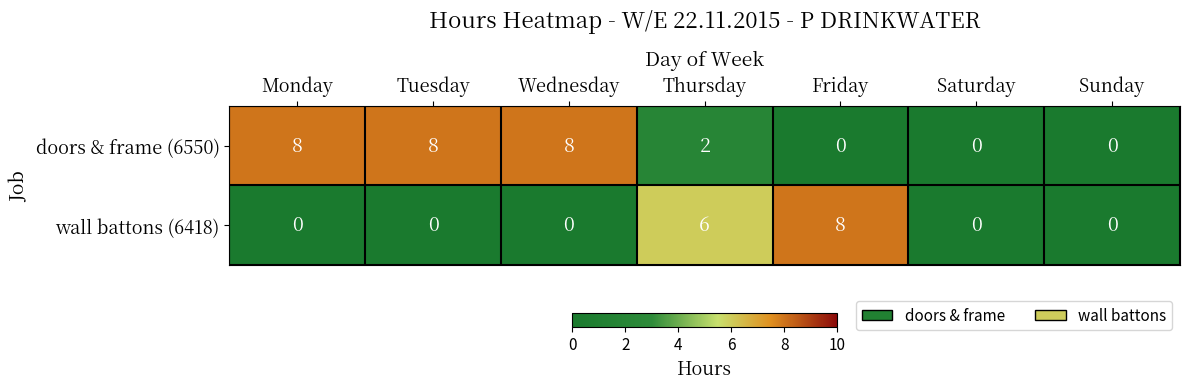

At how many categories does at least one series exceed 7?

4